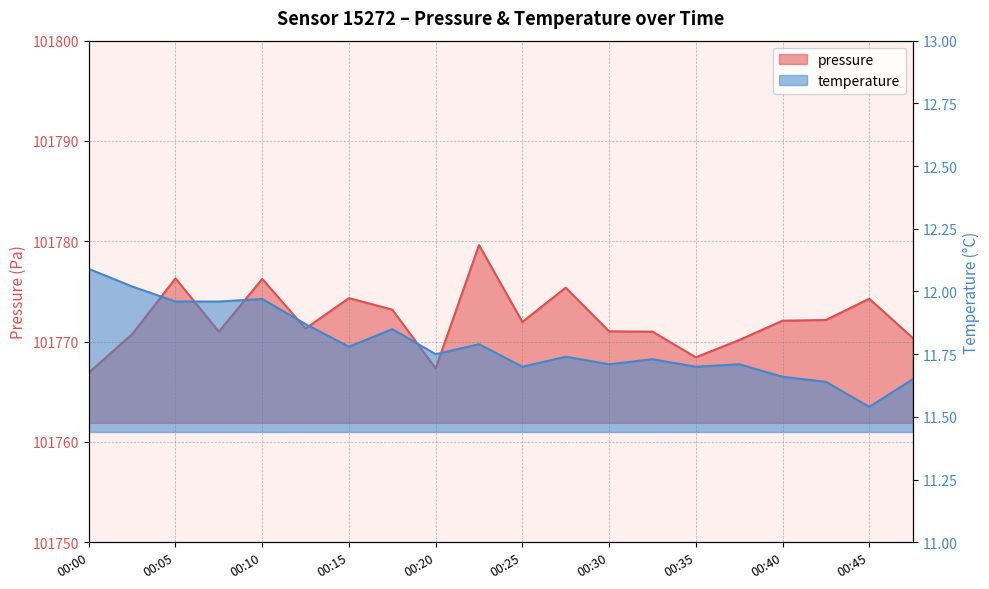

What is the total value across all series at 00:40?

101783.8